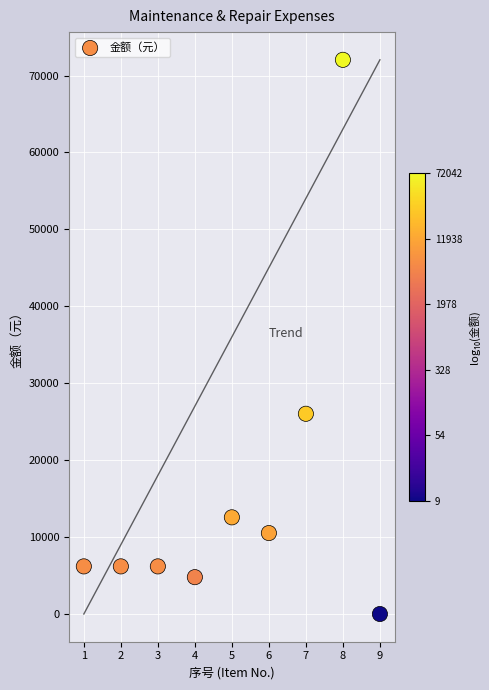

What is the range of X values (max minus min)?

8